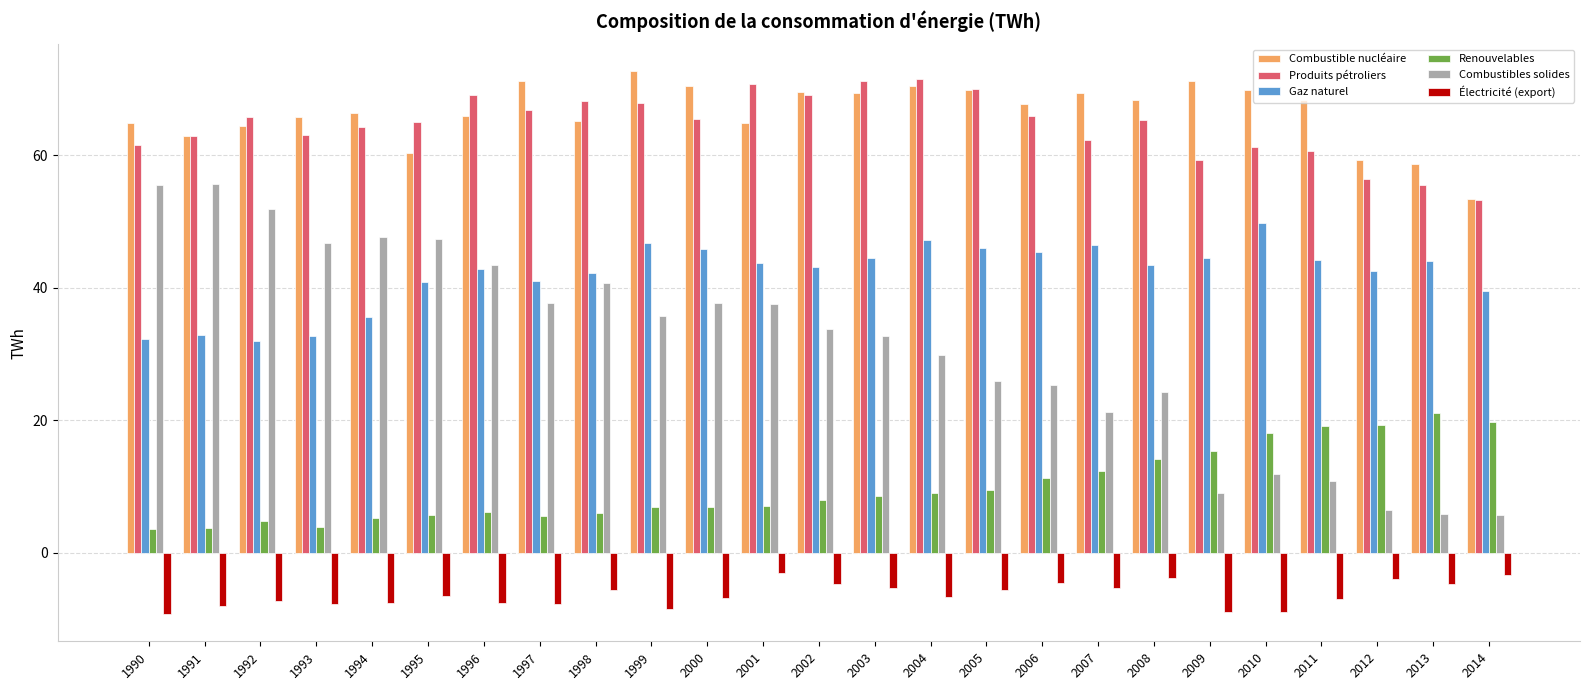

Is the value of Combustible nucléaire at 2010 greater than the value of Gaz naturel at 2000?

Yes